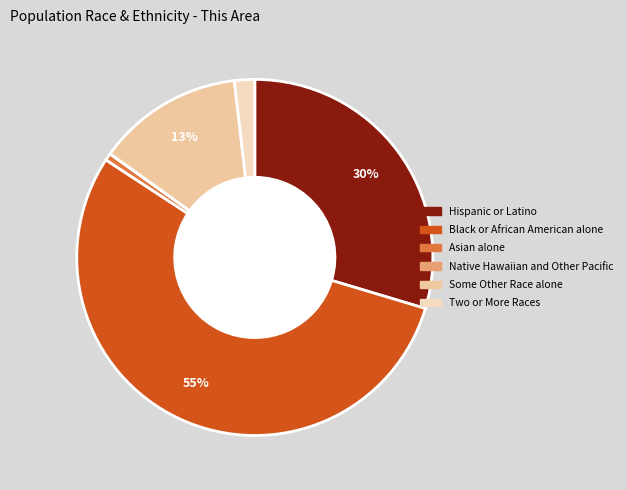

Is it true that Native Hawaiian and Other Pacific is 0% of the pie?

True